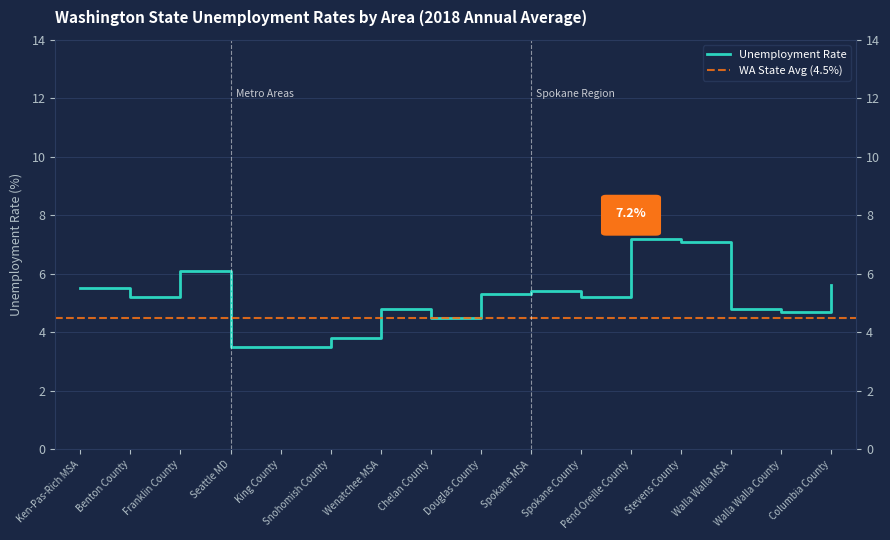

Reading right to left, list all the values displayed in this chart.

Columbia County=5.6	Walla Walla County=4.7	Walla Walla MSA=4.8	Stevens County=7.1	Pend Oreille County=7.2	Spokane County=5.2	Spokane MSA=5.4	Douglas County=5.3	Chelan County=4.5	Wenatchee MSA=4.8	Snohomish County=3.8	King County=3.5	Seattle MD=3.5	Franklin County=6.1	Benton County=5.2	Ken-Pas-Rich MSA=5.5